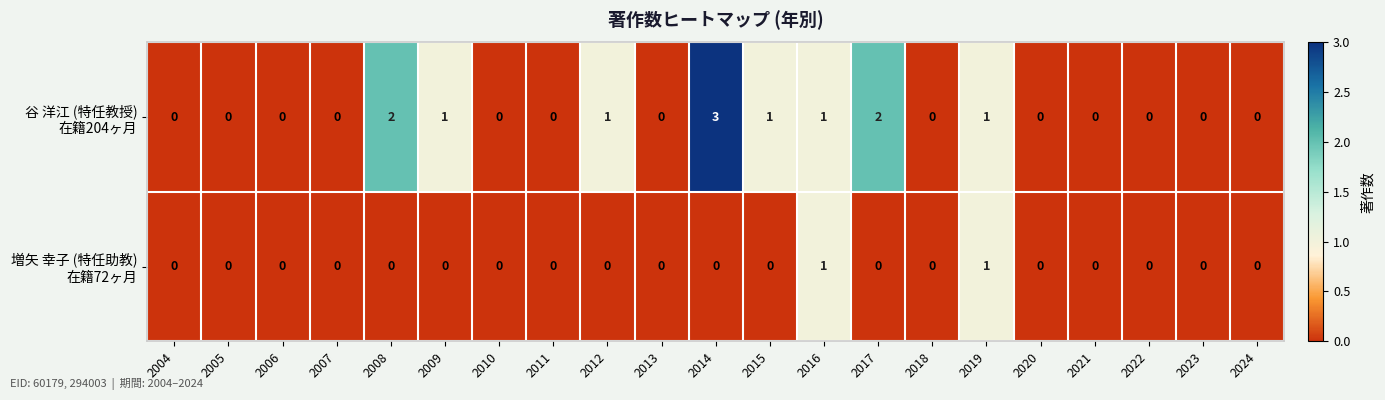

At which category is the sum across all series the highest?

2014